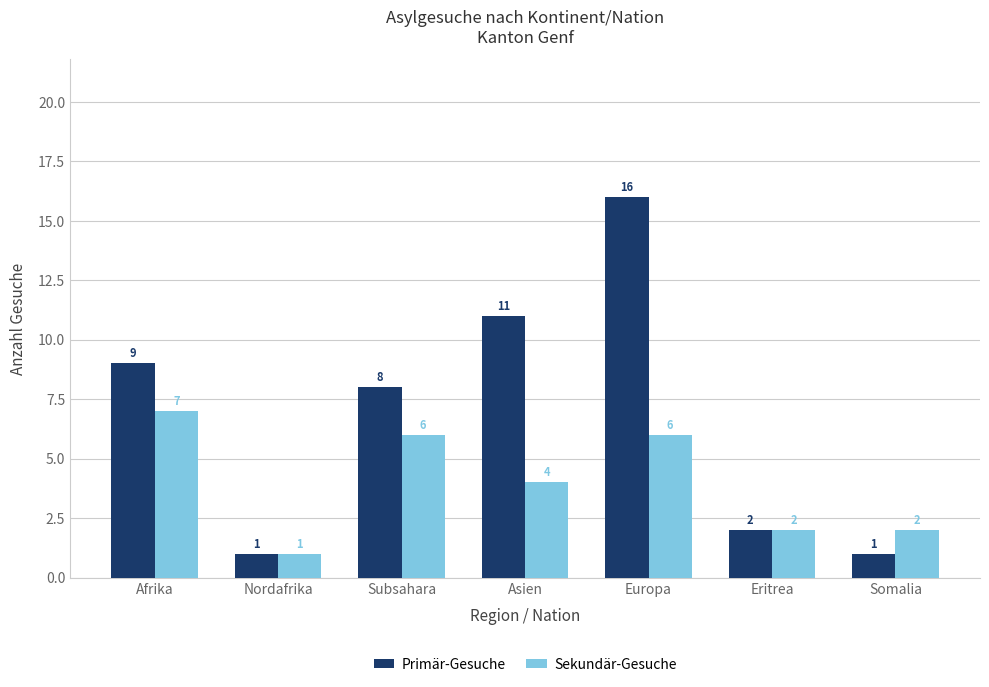

Which series has the widest spread of values?

Primär-Gesuche